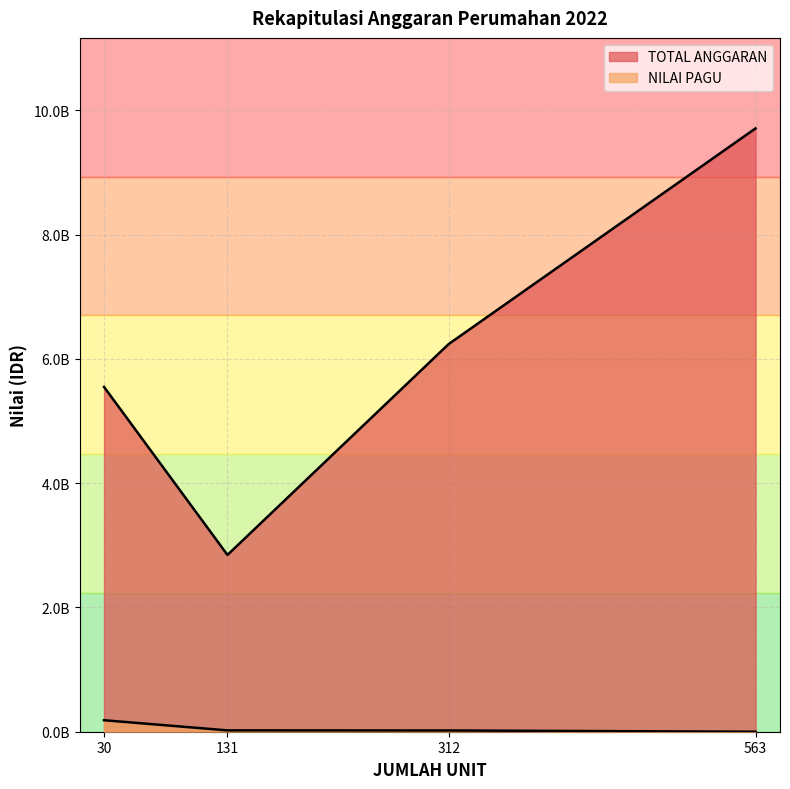

List the series in order of their overall mean, lowest first.

NILAI PAGU, TOTAL ANGGARAN